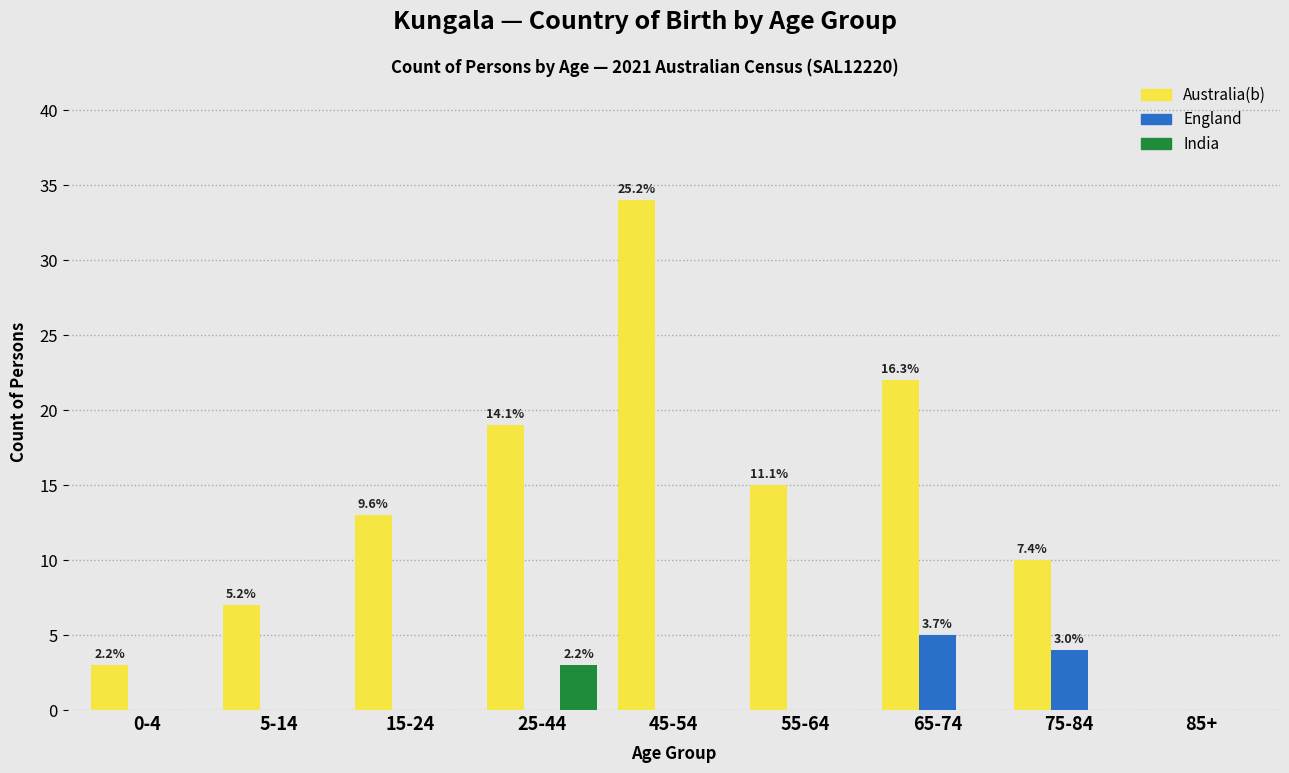

Reading right to left, list all the values displayed in this chart.

Australia(b): 85+=0	75-84=10	65-74=22	55-64=15	45-54=34	25-44=19	15-24=13	5-14=7	0-4=3
England: 85+=0	75-84=4	65-74=5	55-64=0	45-54=0	25-44=0	15-24=0	5-14=0	0-4=0
India: 85+=0	75-84=0	65-74=0	55-64=0	45-54=0	25-44=3	15-24=0	5-14=0	0-4=0